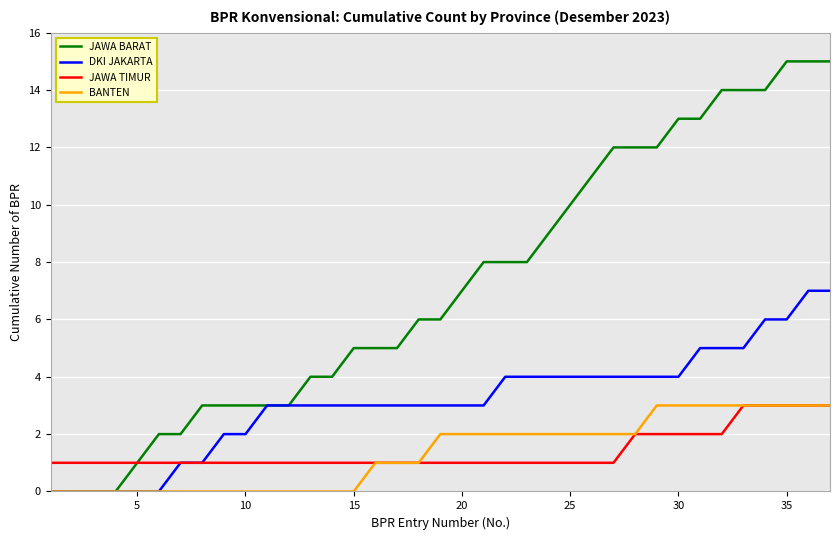

Which series has the largest total across all categories?

JAWA BARAT